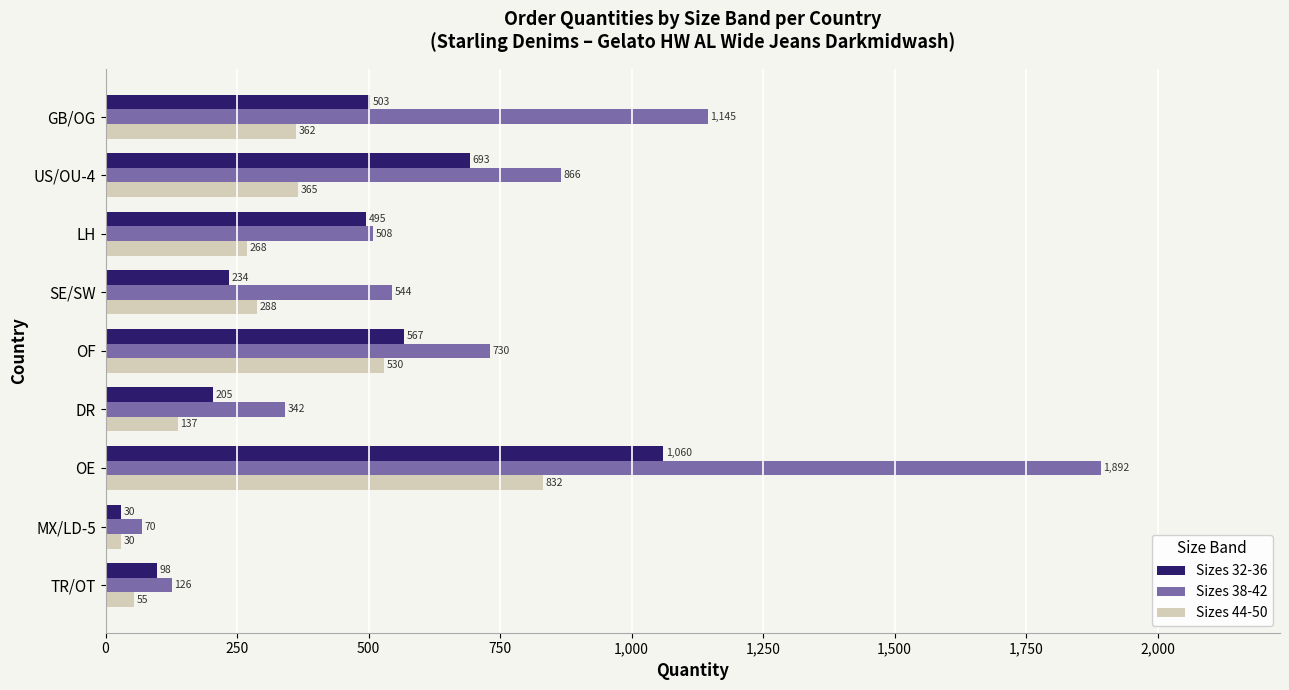

What is the average value of the Sizes 38-42 series?

691